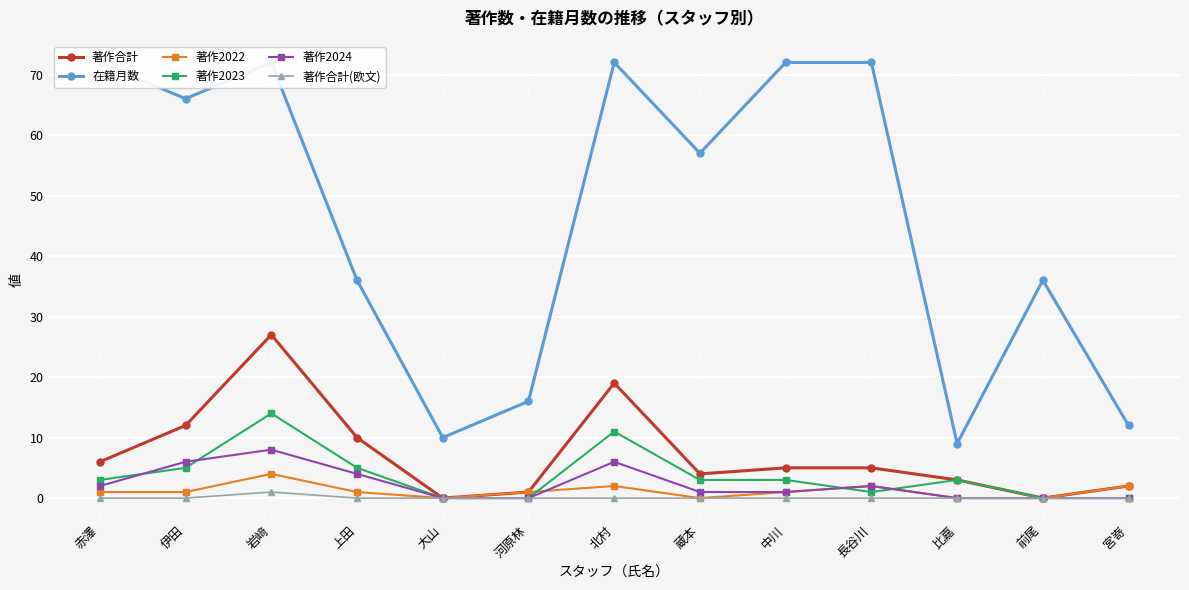

The 著作2023 series shows 14 at 岩﨑. True or false?

True